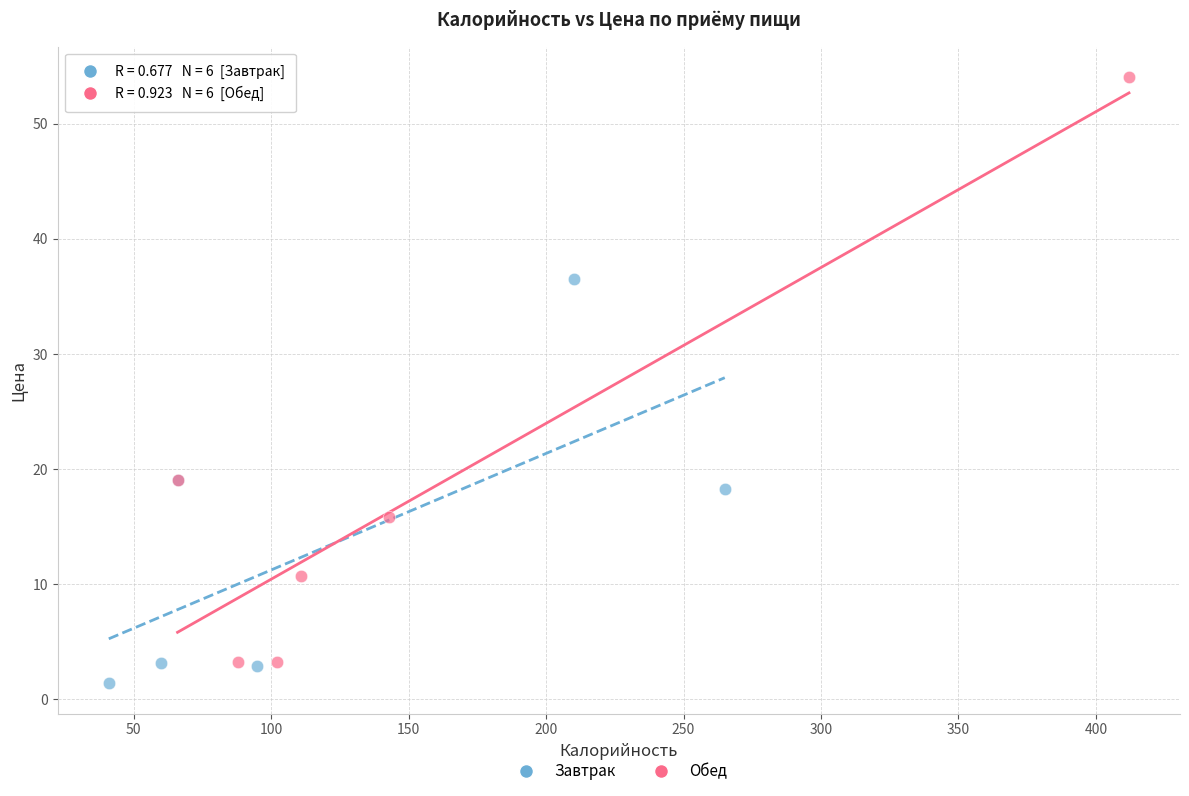

Which series has the widest spread of Y values?

Обед